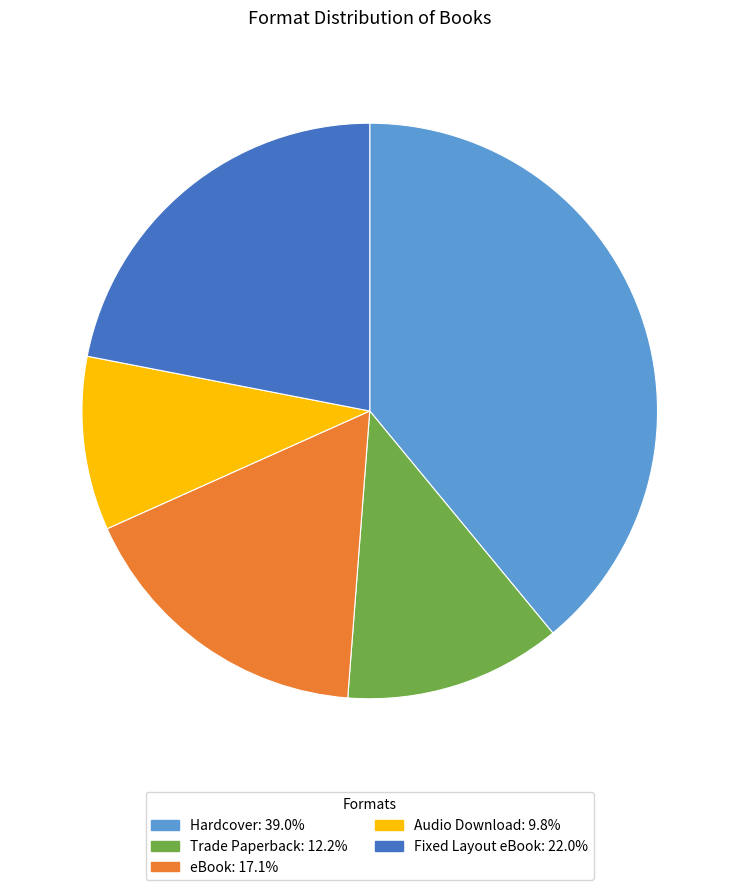

Is the sum of Fixed Layout eBook and eBook greater than half?

No